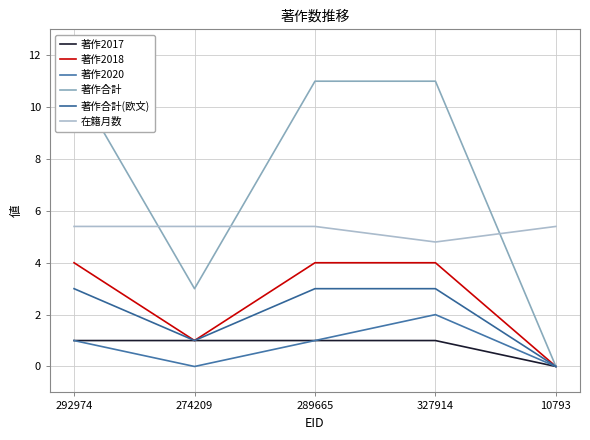

Reading left to right, list all the values displayed in this chart.

著作2017: 1.0	1.0	1.0	1.0	0.0
著作2018: 4.0	1.0	4.0	4.0	0.0
著作2020: 1.0	0.0	1.0	2.0	0.0
著作合計: 11.0	3.0	11.0	11.0	0.0
著作合計(欧文): 3.0	1.0	3.0	3.0	0.0
在籍月数: 5.4	5.4	5.4	4.8	5.4